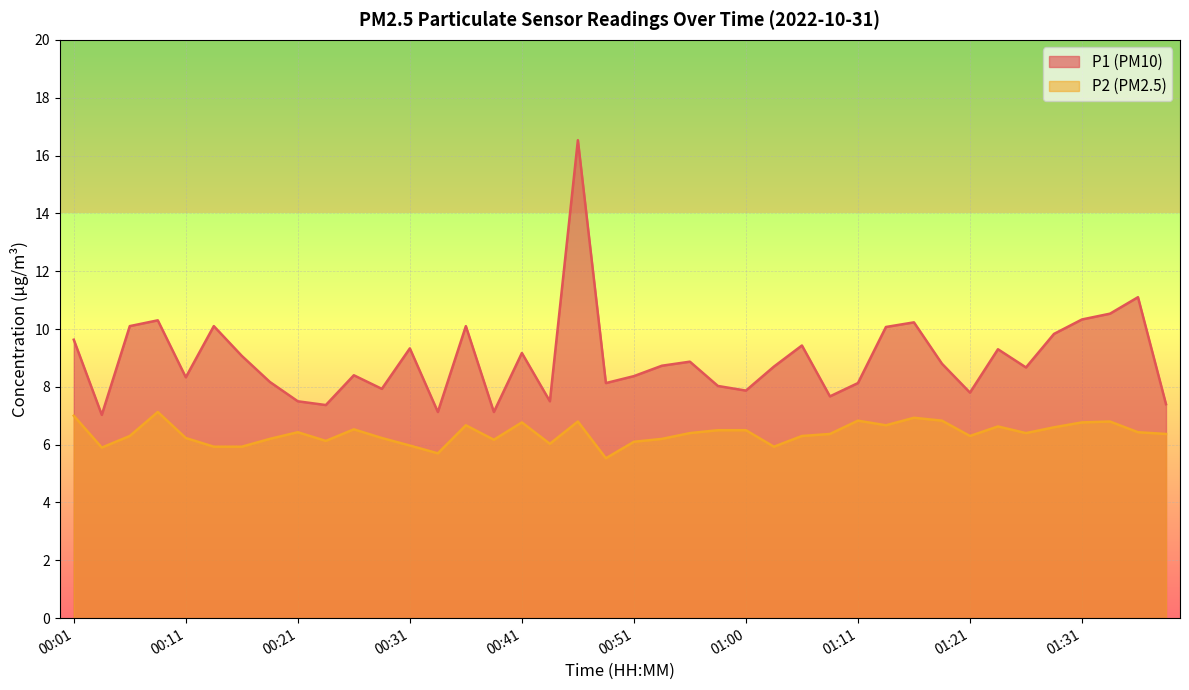

Between 00:26 and 00:31, which series saw the biggest shift?

P1